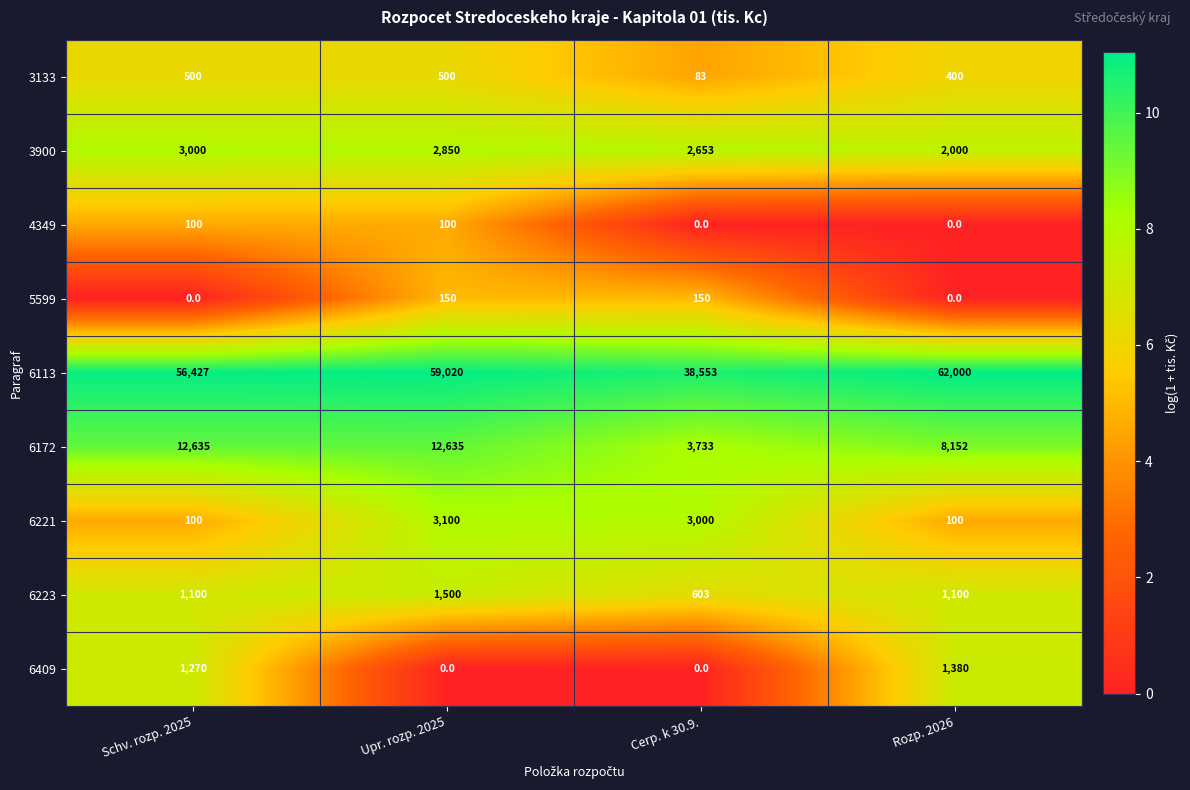

What is the spread (max minus min) of values at Schv. rozp. 2025?

56427